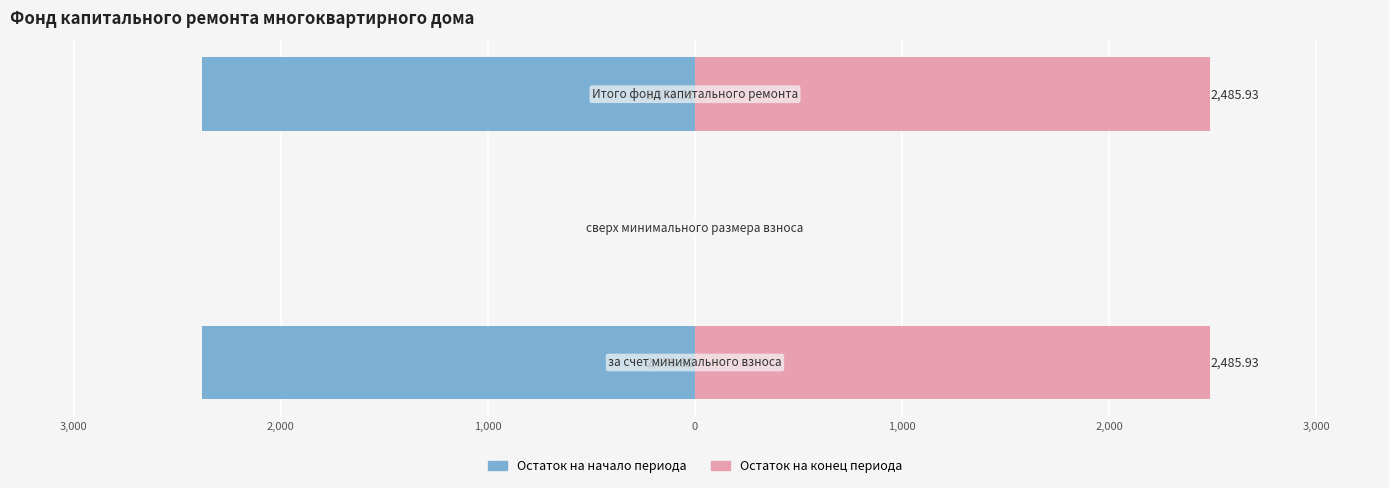

Which series has the largest total across all categories?

Остаток на конец периода